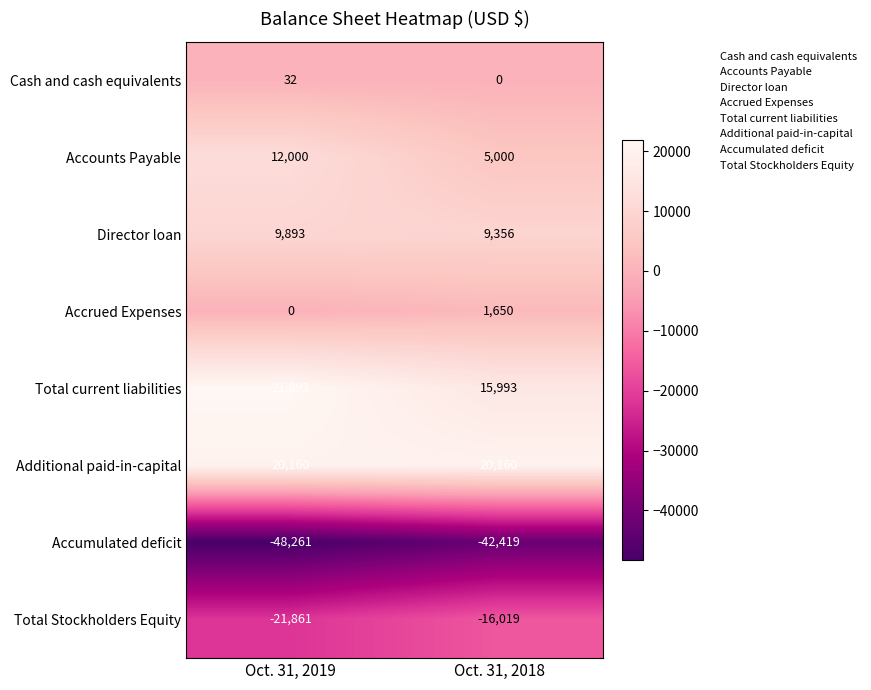

True or false: Cash and cash equivalents has a value of 49 at Oct. 31, 2019.

False